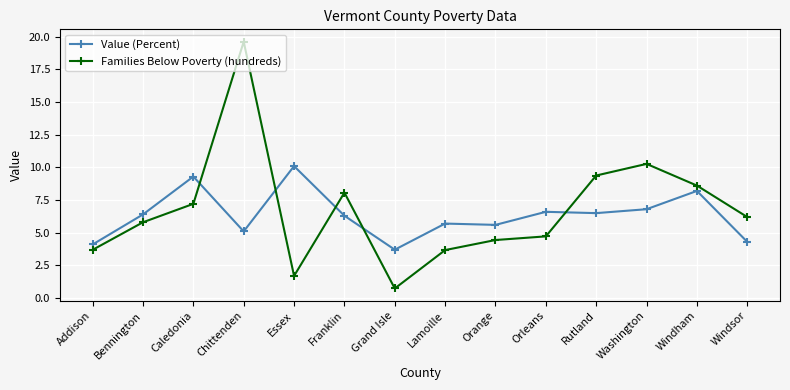

Rank the series at Windham from highest to lowest value.

Families Below Poverty (hundreds), Value (Percent)